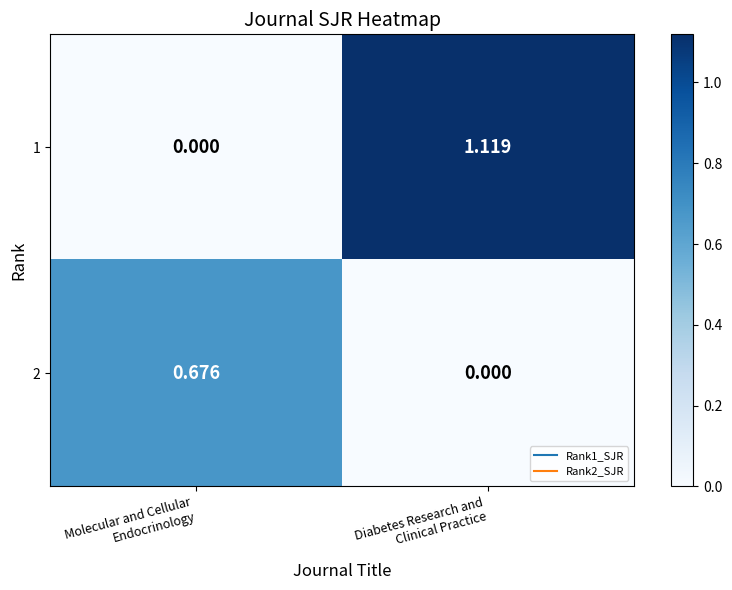

How many data points in 1 are above 1?

1